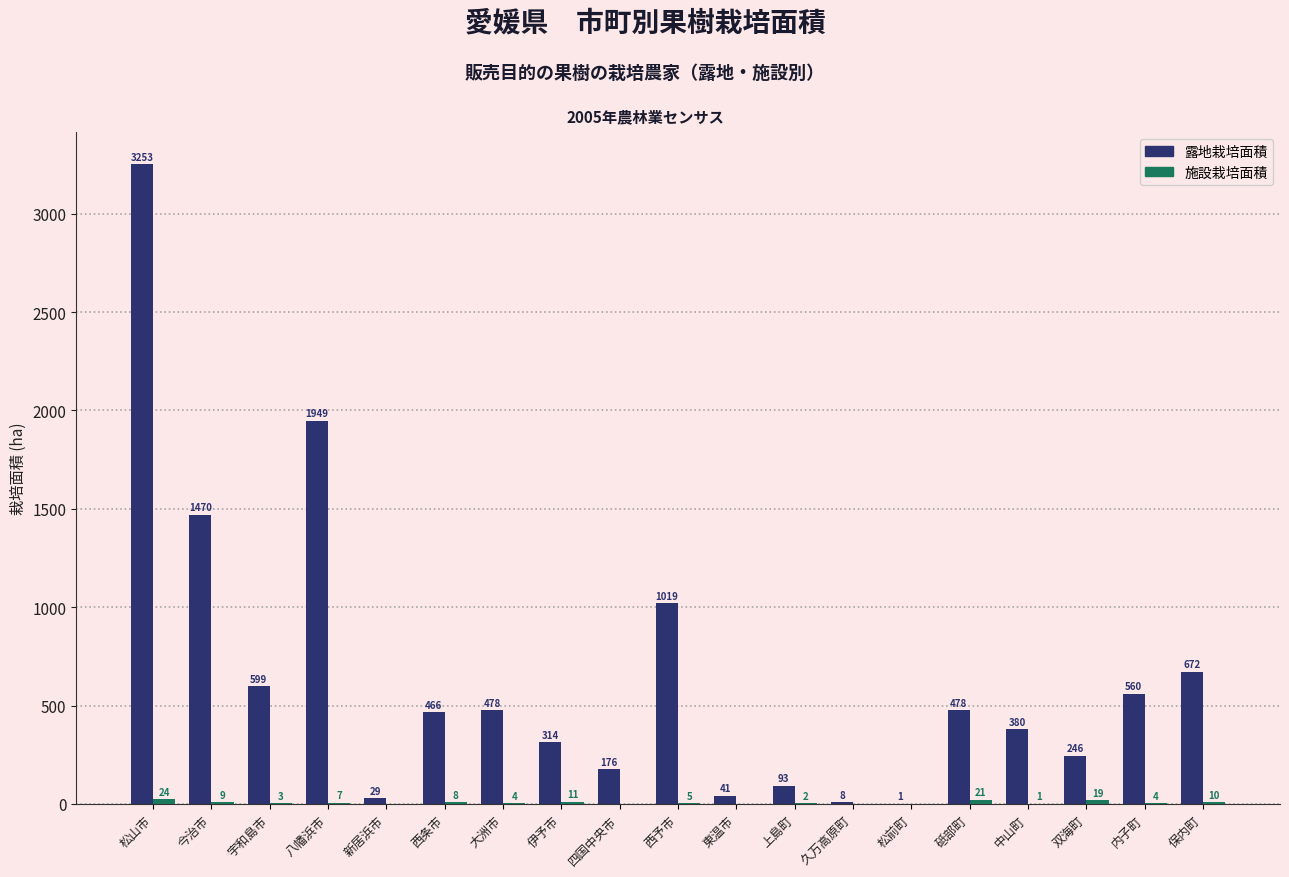

The value of 露地栽培面積 at 双海町 is 246. True or false?

True